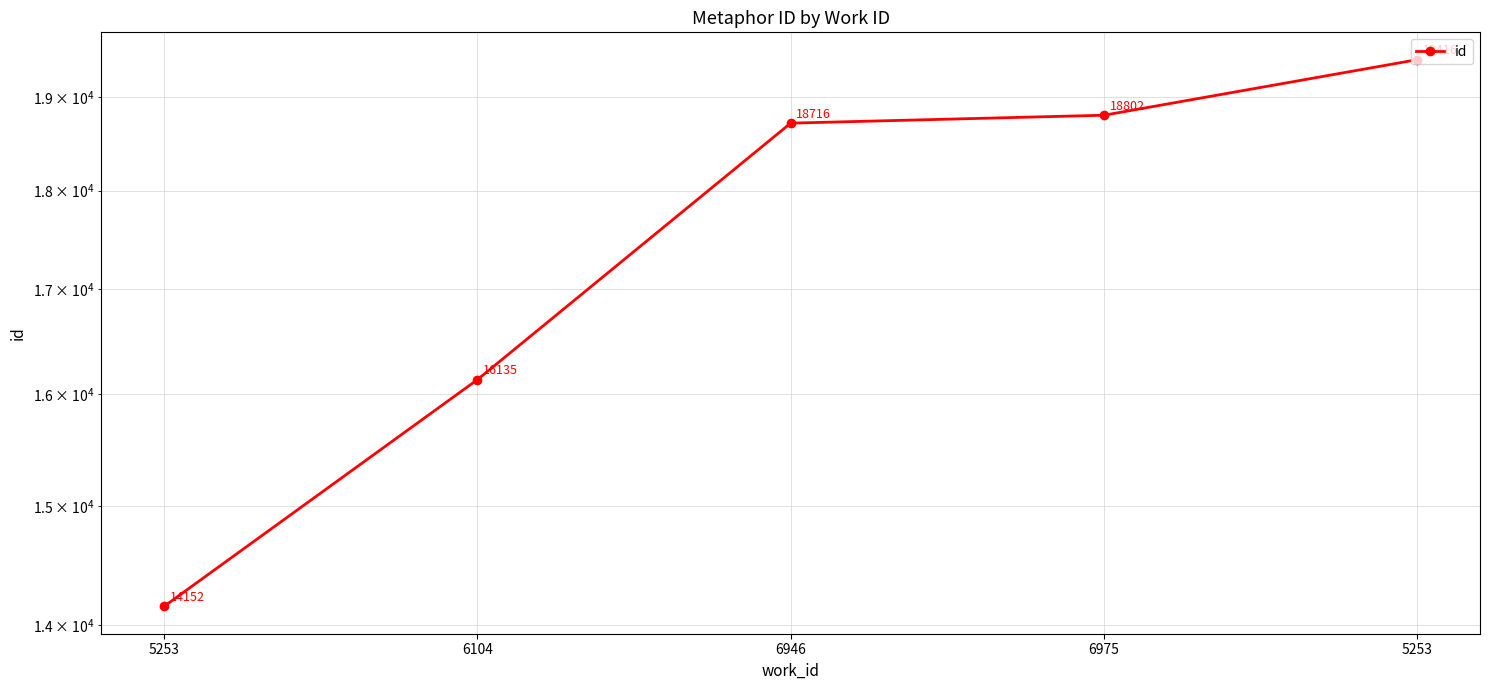

Reading left to right, what are all the values shown in this chart?

14152	16135	18716	18802	19416